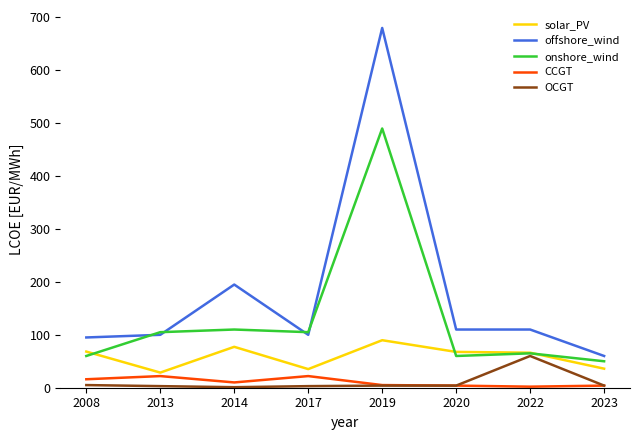

Which series changed the most between 2014 and 2019?

offshore_wind